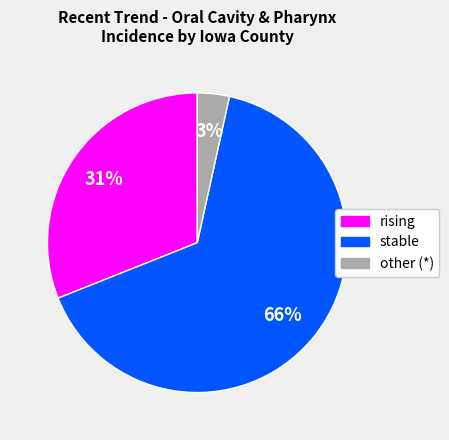

Is it true that stable is 58% of the pie?

False